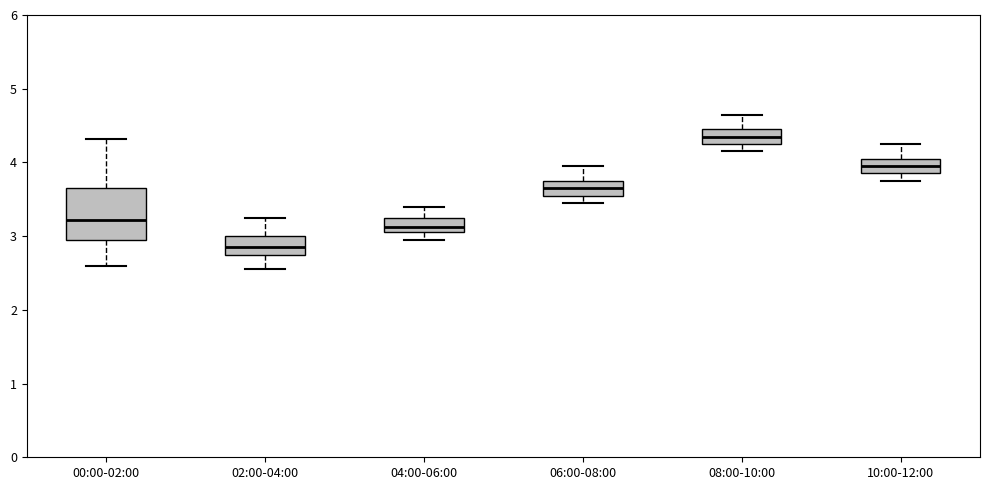

Reading left to right, read every box against the y-axis: the position of its median line, the range the box covers, and the ends of its whiskers. The values are not printed on the chart, so give them approximately, as read against the axis.

00:00-02:00: median 3.2, box 3.0 to 3.7, whiskers 2.6 to 4.3
02:00-04:00: median 2.9, box 2.8 to 3.0, whiskers 2.6 to 3.3
04:00-06:00: median 3.1 (inside the box), box 3.1 to 3.3, whiskers 3.0 to 3.4
06:00-08:00: median 3.7, box 3.6 to 3.8, whiskers 3.5 to 4.0
08:00-10:00: median 4.4, box 4.3 to 4.5, whiskers 4.2 to 4.7
10:00-12:00: median 4.0, box 3.9 to 4.1, whiskers 3.8 to 4.3